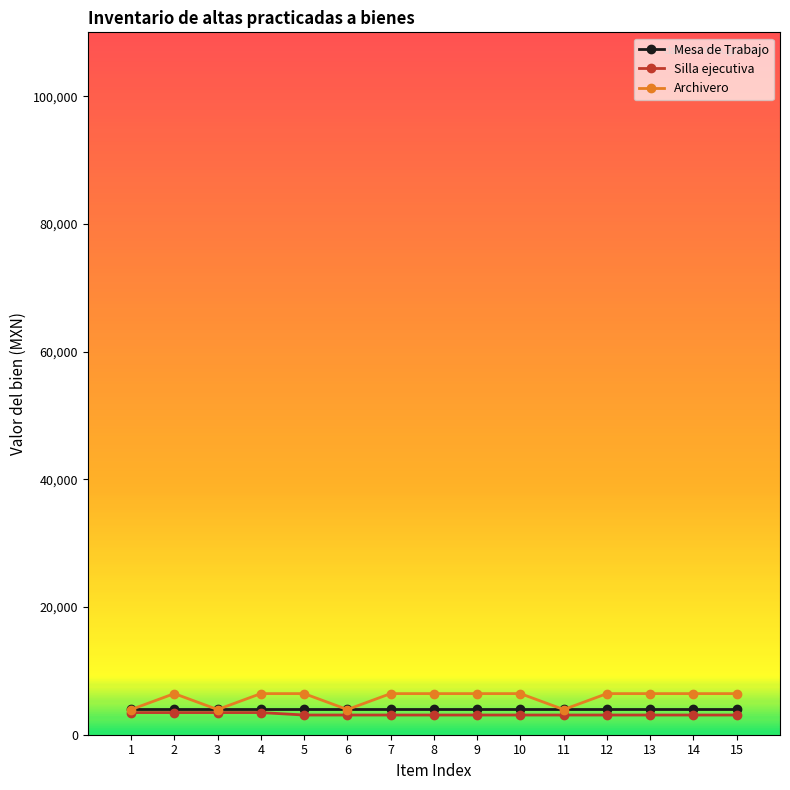

What is the total value across all series at 7?

13583.6